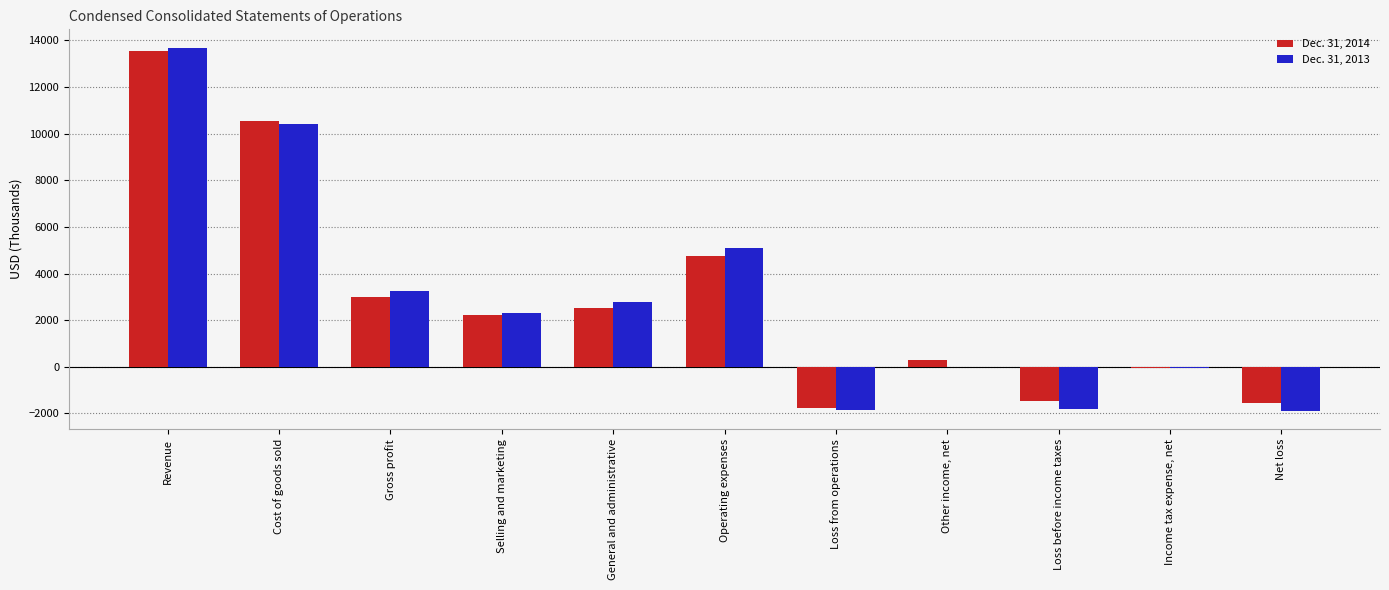

What is the total value across all series at Cost of goods sold?

20976